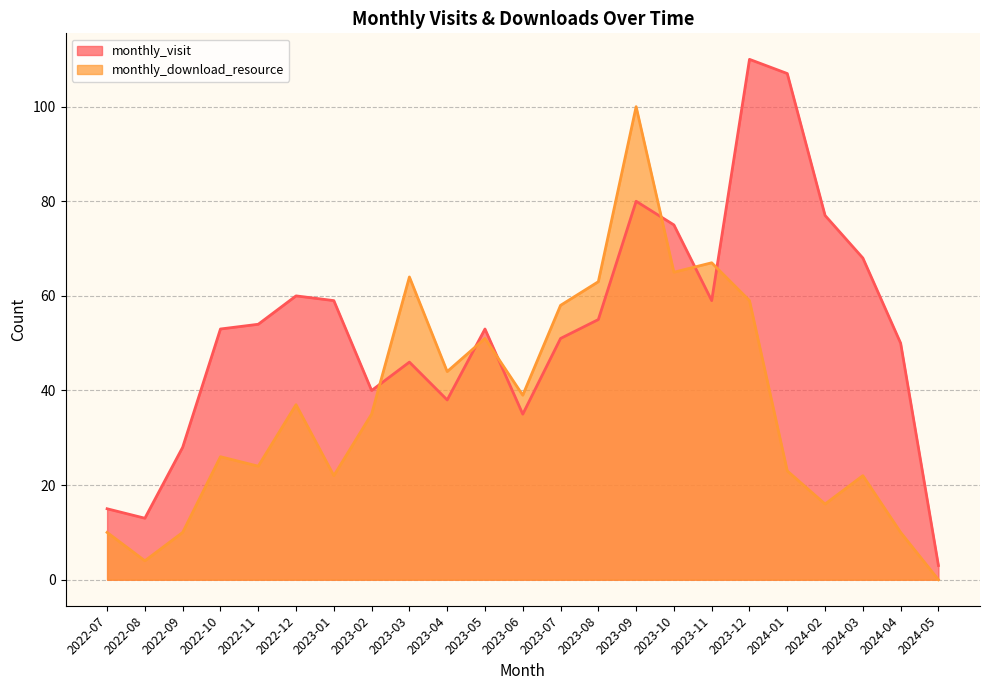

What is the total value across all series at 2023-02?

75